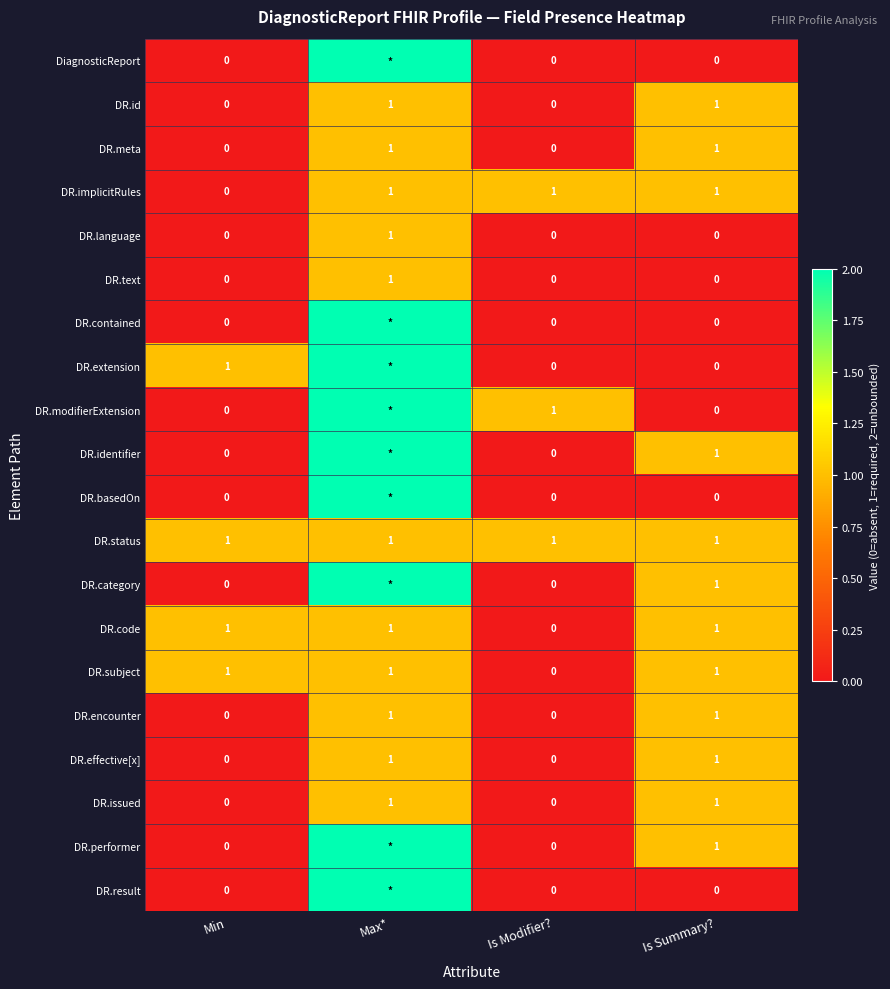

How many series are shown in this chart?

20